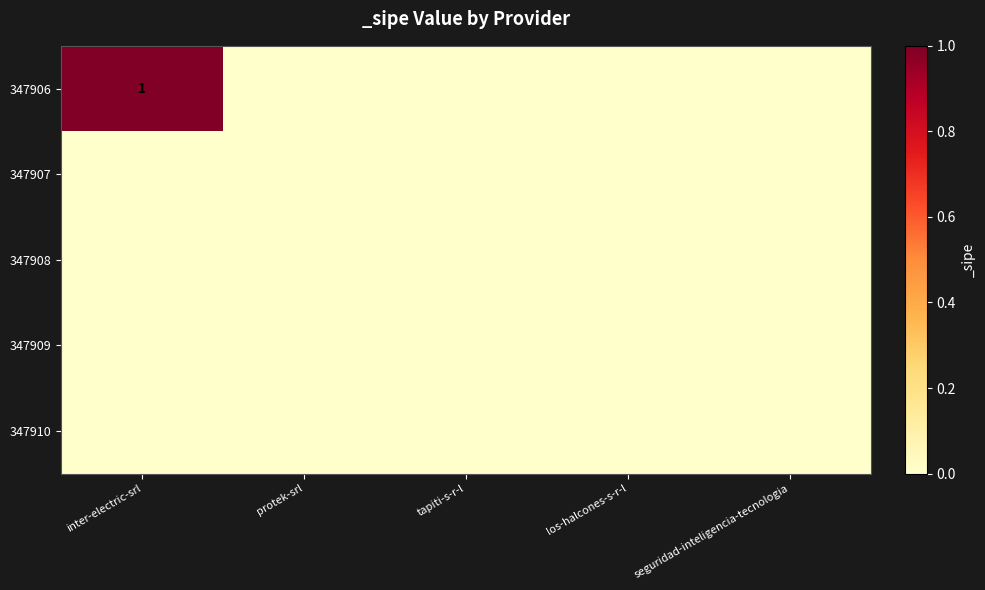

Which label corresponds to the smallest value in the chart?

protek-srl